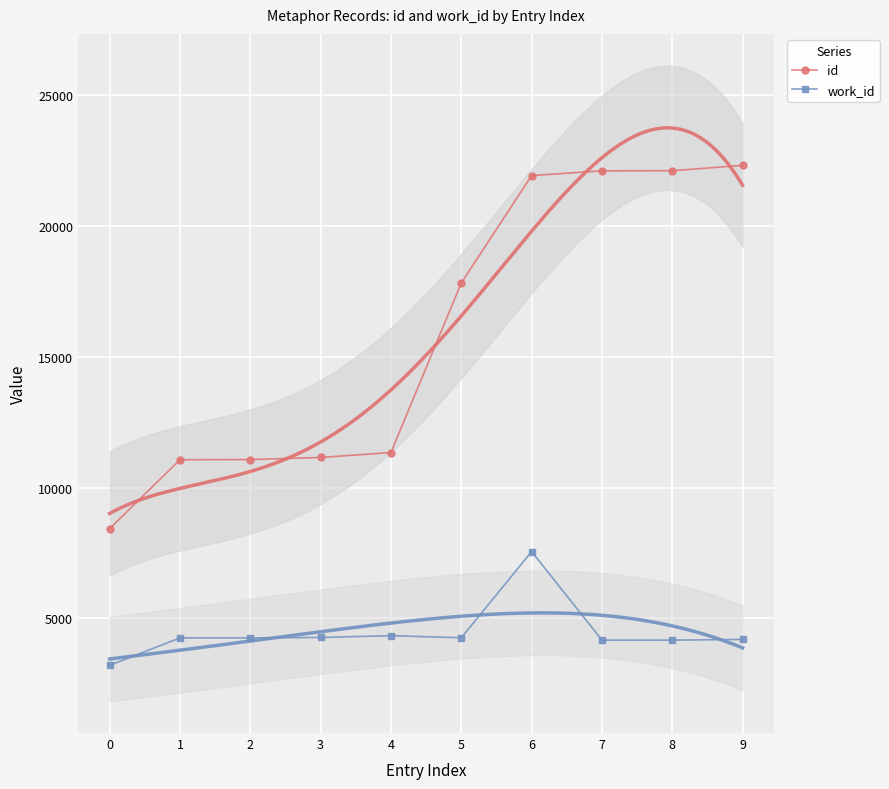

Is the value of work_id at 5 greater than the value of id at 1?

No